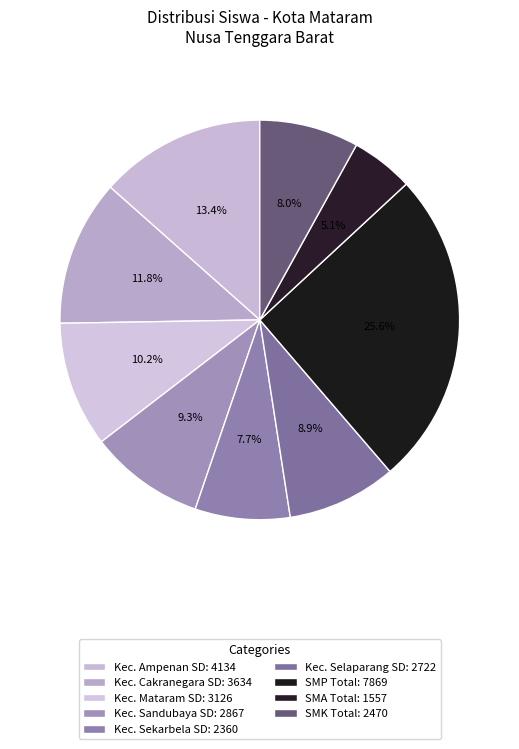

Count the number of slices in the pie.

9